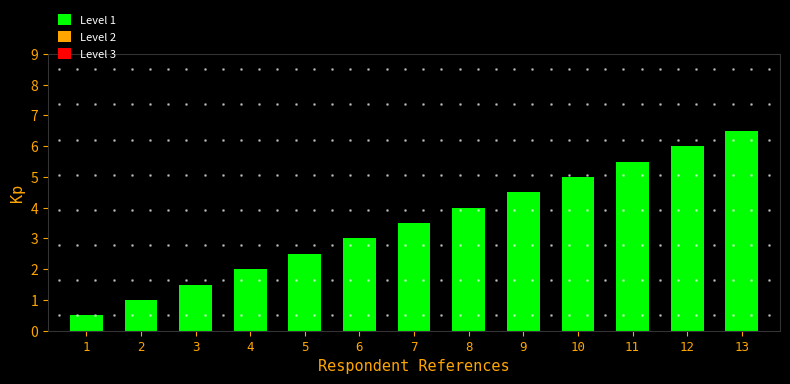

Reading left to right, transcribe all the data shown in this chart.

1=0.5	2=1.0	3=1.5	4=2.0	5=2.5	6=3.0	7=3.5	8=4.0	9=4.5	10=5.0	11=5.5	12=6.0	13=6.5